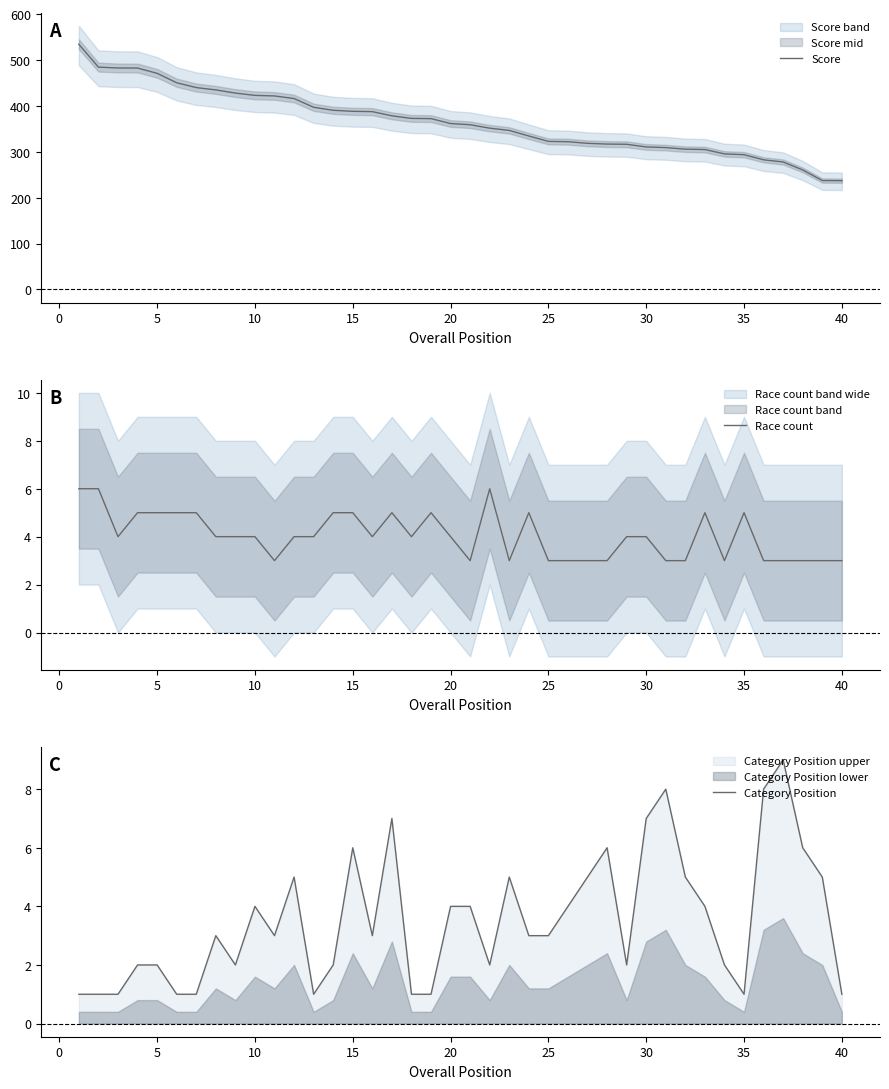

Rank the series by their maximum value, from lowest to highest.

Race count, Category Position, Score